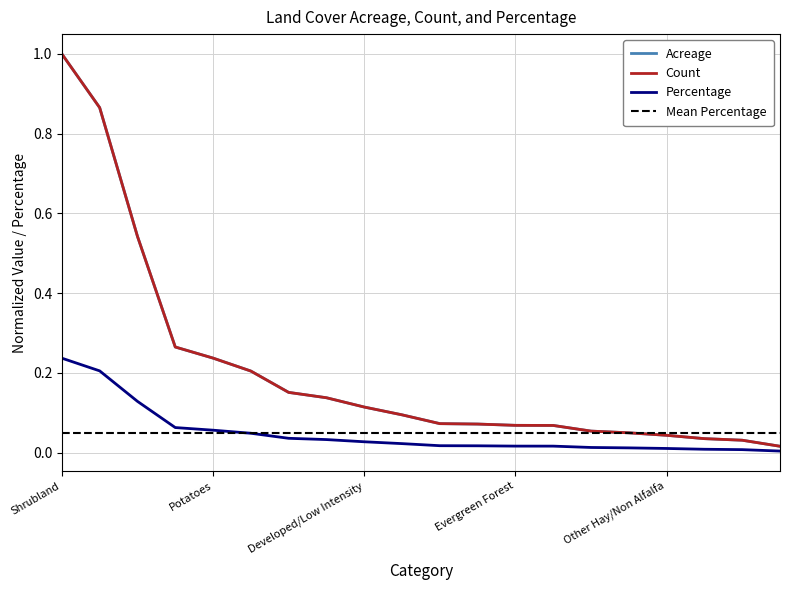

Which series has the widest spread of values?

Count